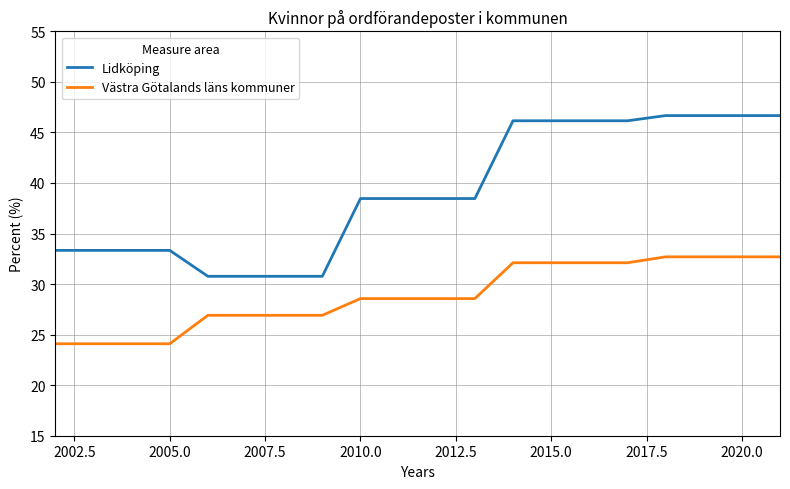

How many distinct data groups are displayed?

2